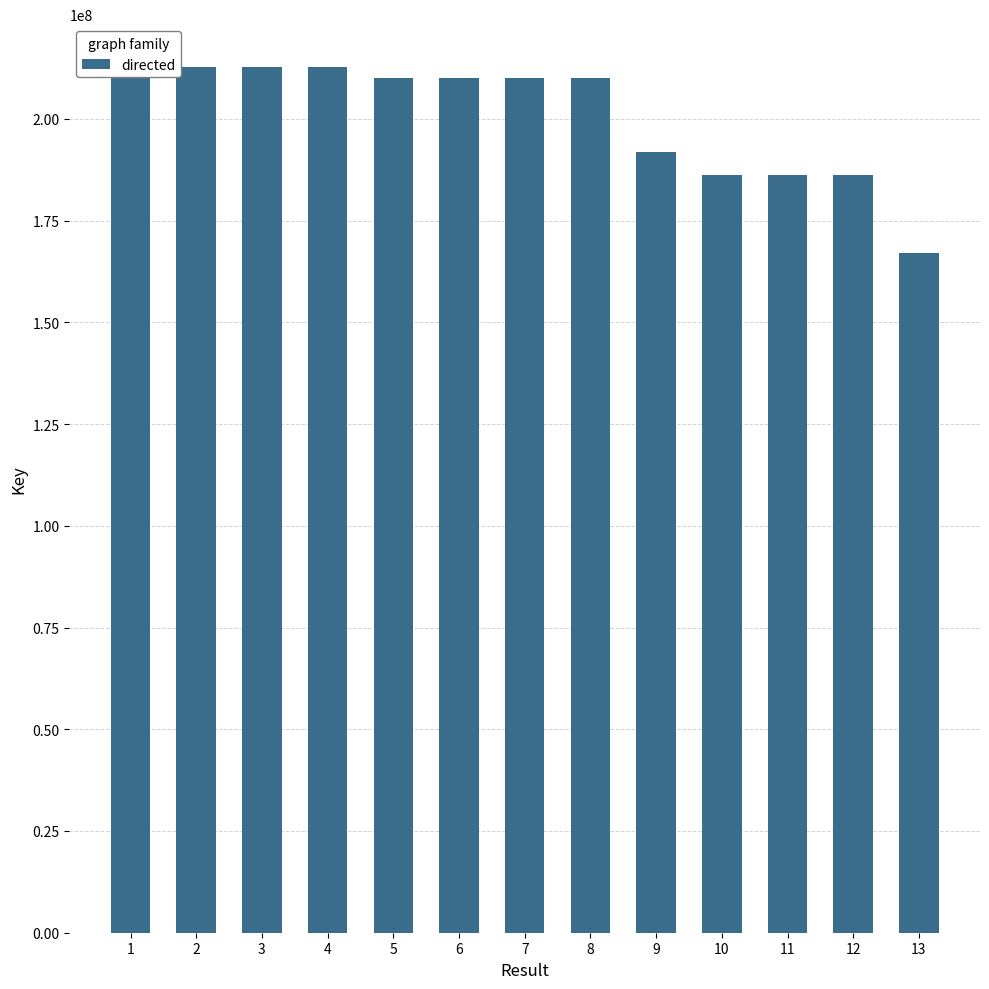

What is the value of the 12th bar from the left?

186295679